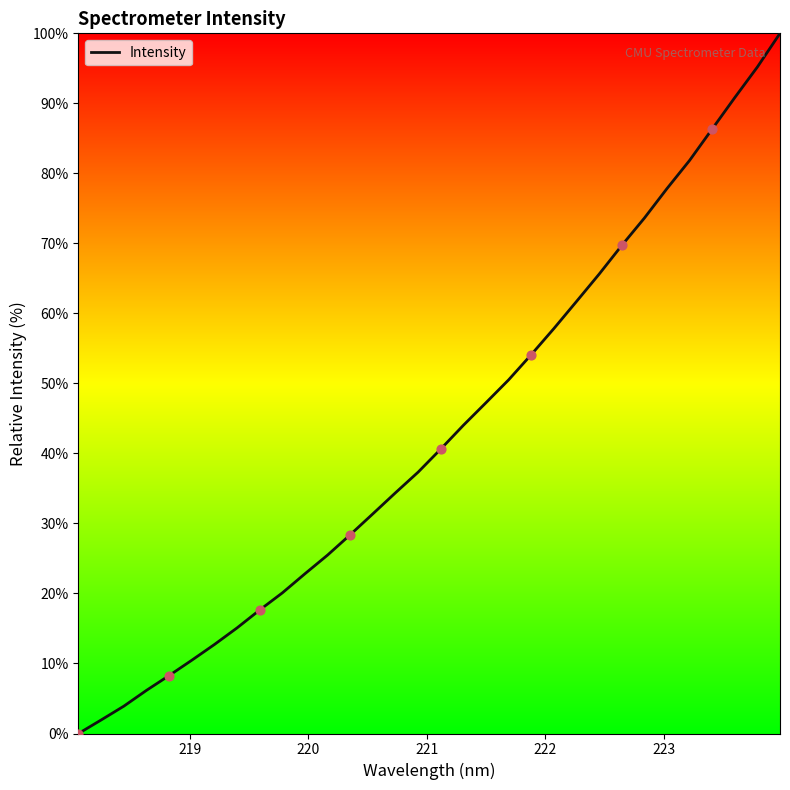

What is the greatest value displayed?

100.0